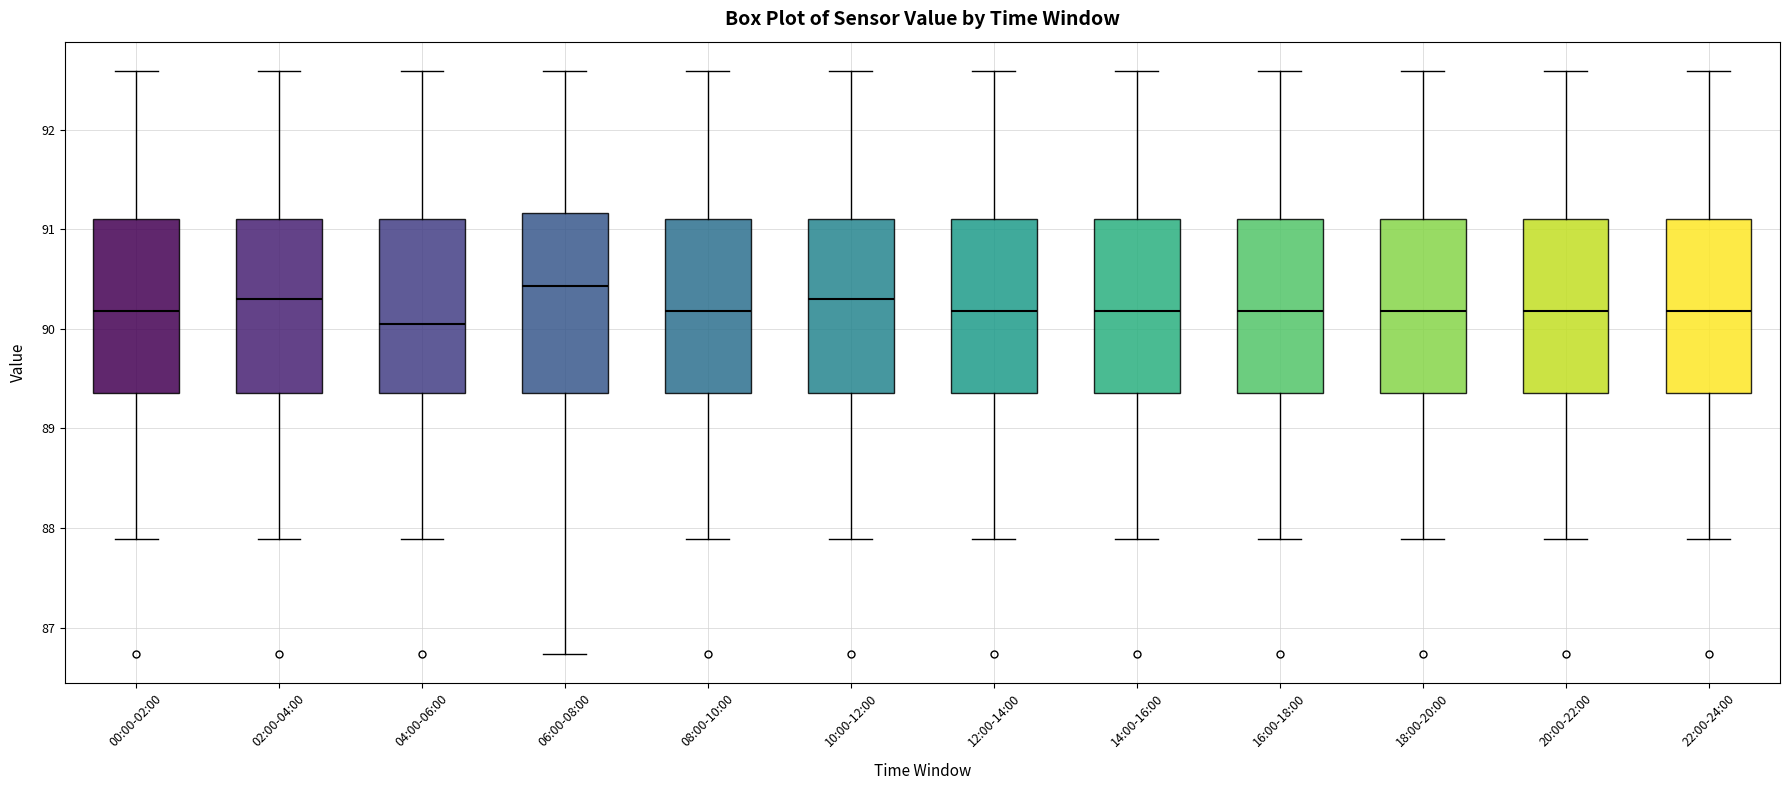

Where is the upper edge of the box for 02:00-04:00 on the y-axis? The values are not printed on the chart, so give them approximately, as read against the axis.

91.1